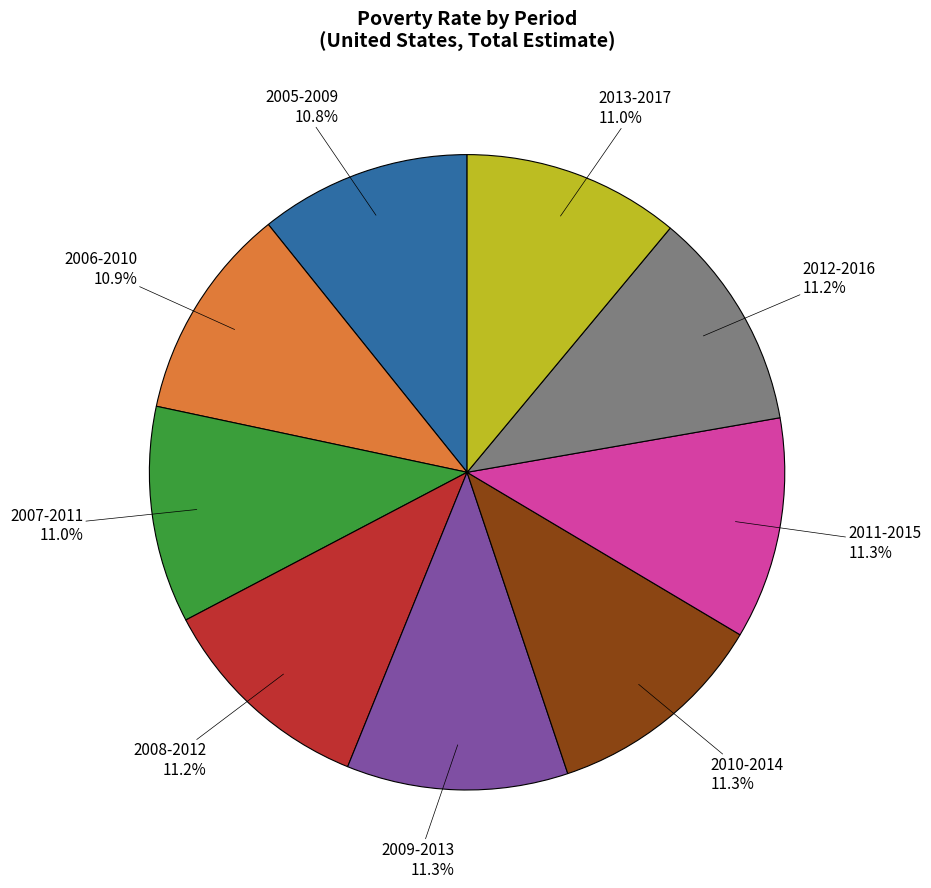

How many segments does this pie chart have?

9